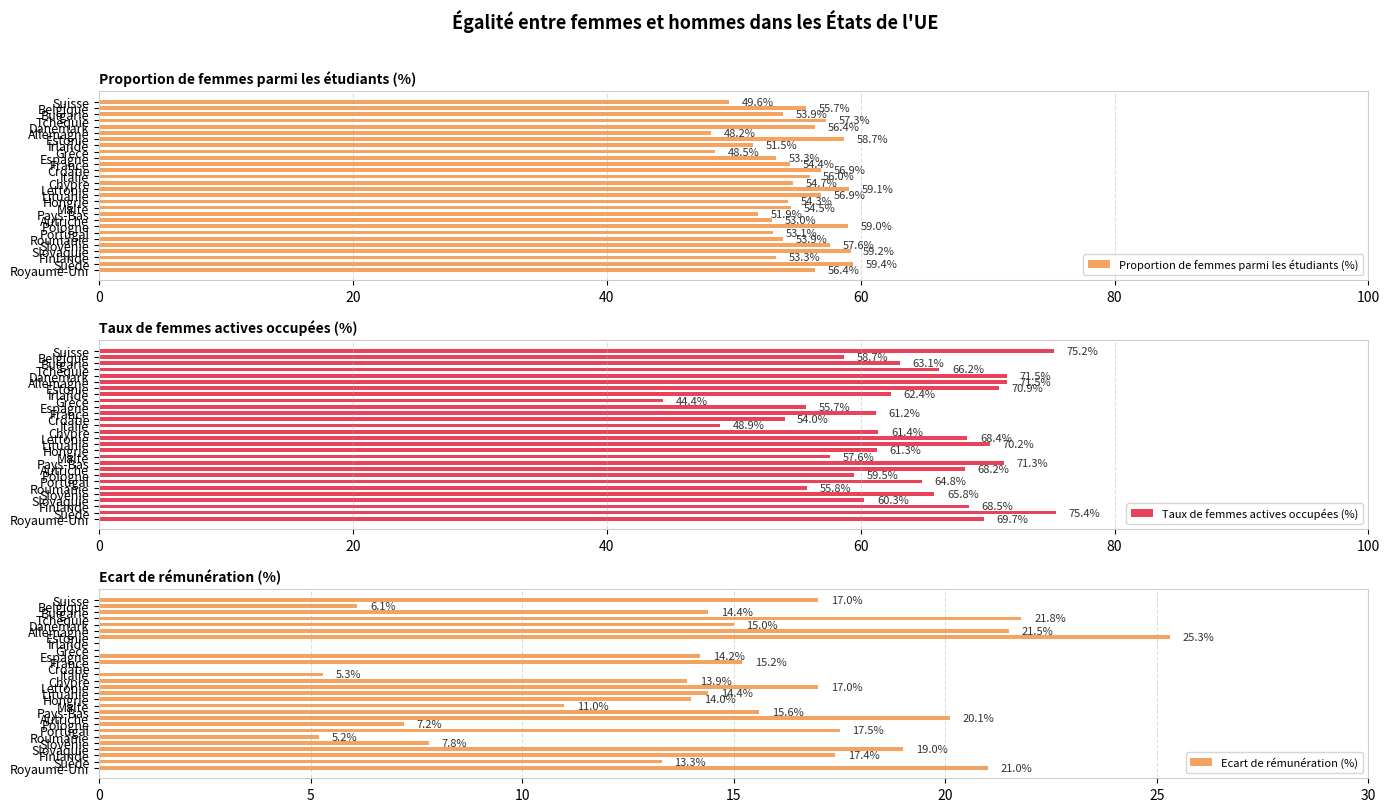

At which category is the sum across all series the highest?

6